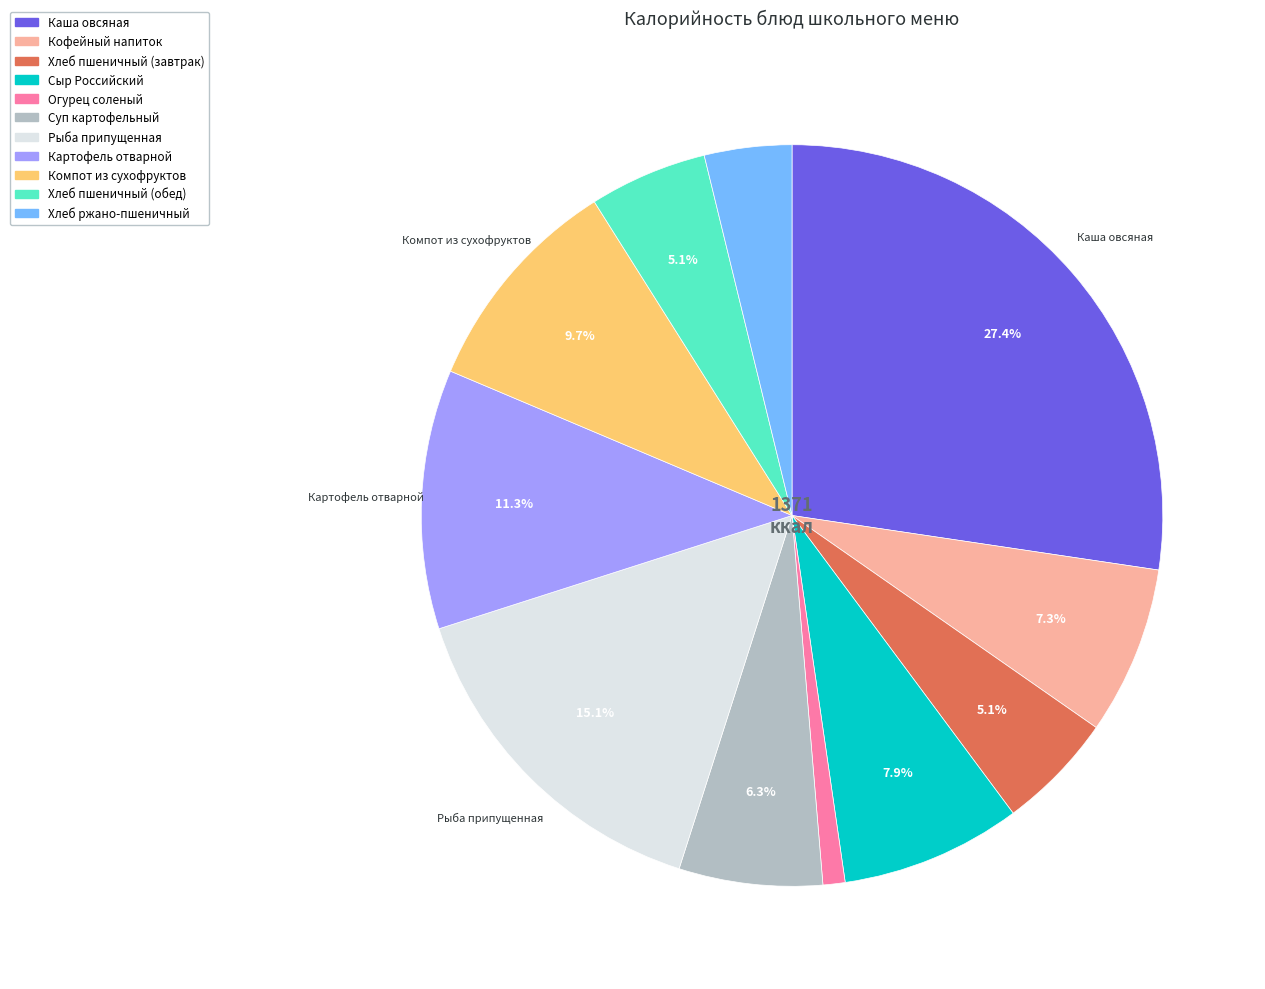

To the nearest percent, what is the average slice percentage?

9%